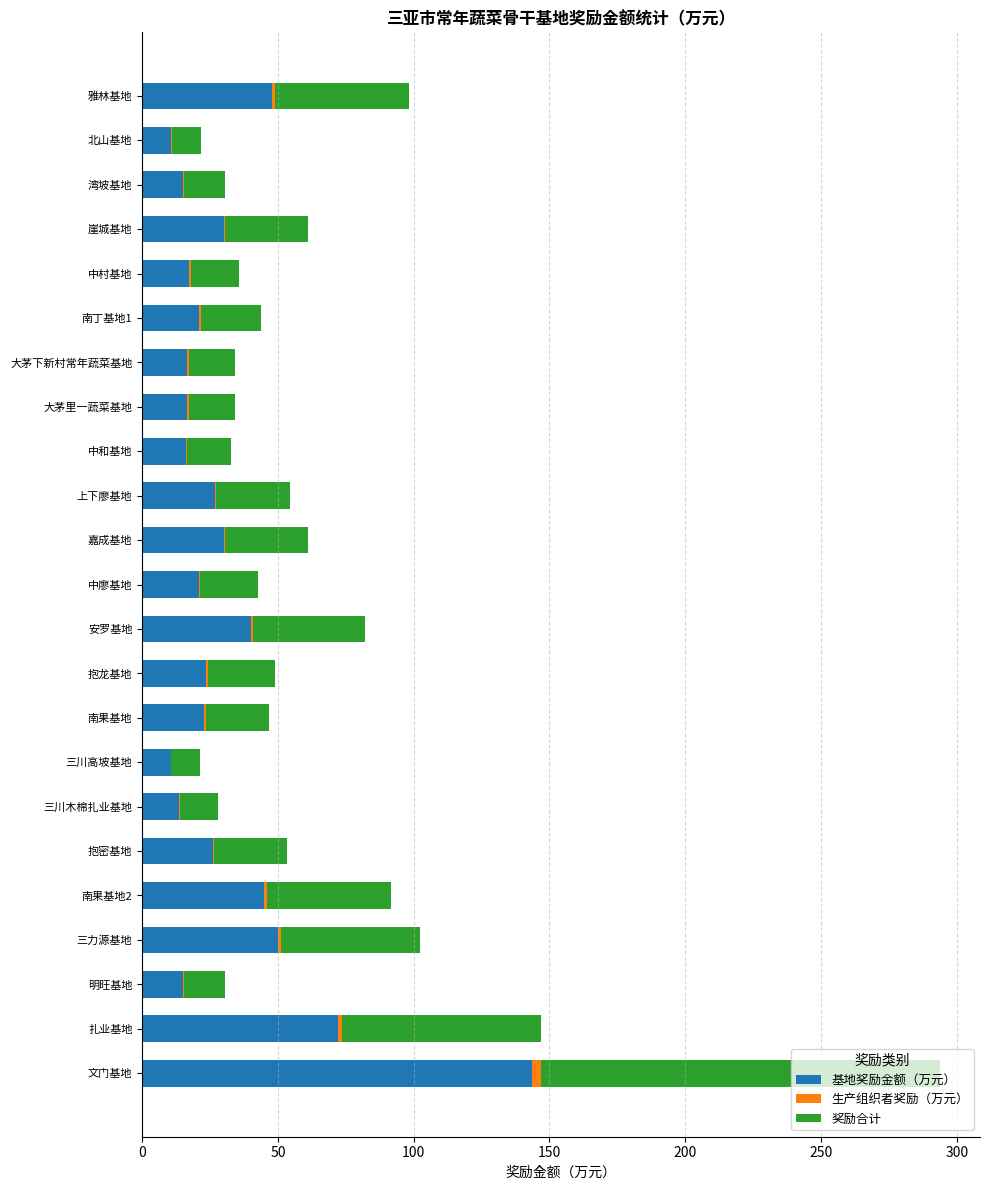

True or false: 基地奖励金额（万元） has a value of 25.9 at 抱密基地.

True